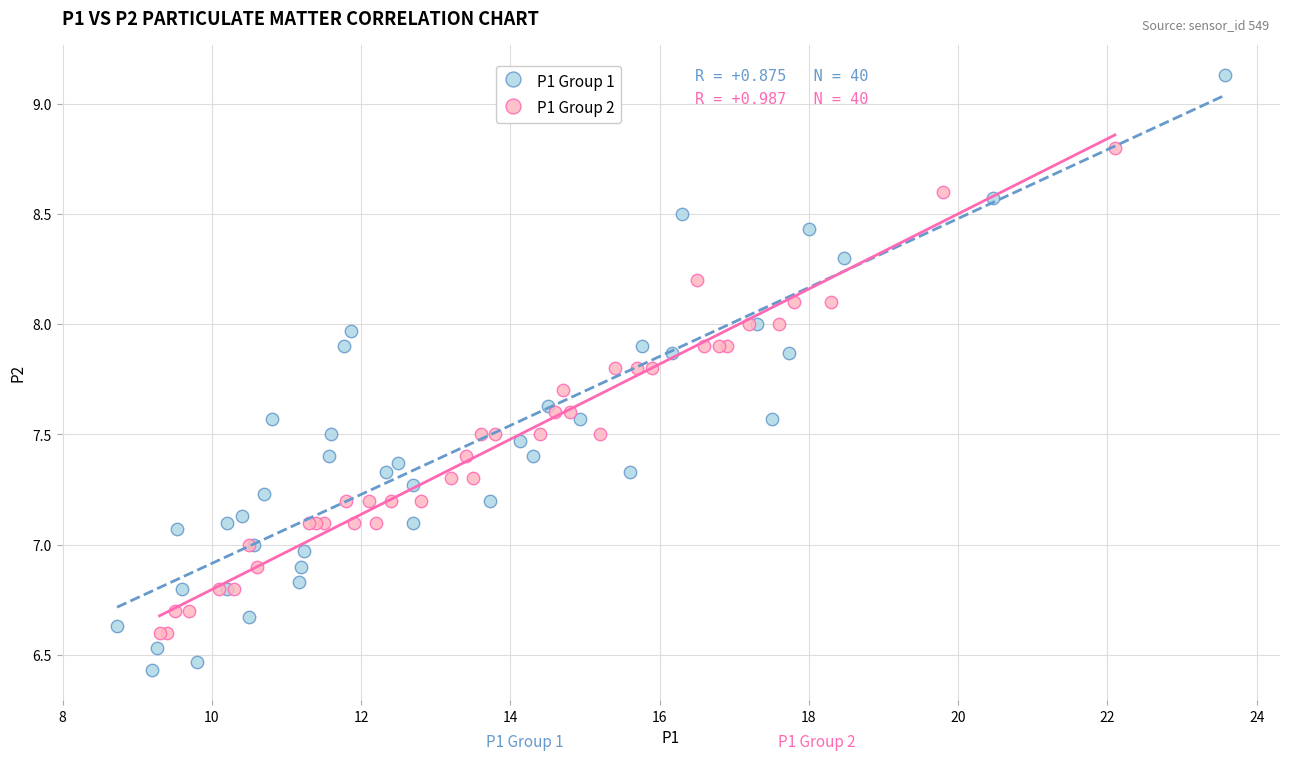

Which series has the widest spread of Y values?

P1 Group 1